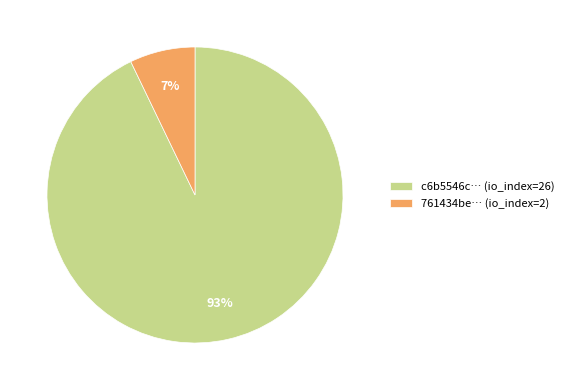

How many segments does this pie chart have?

2